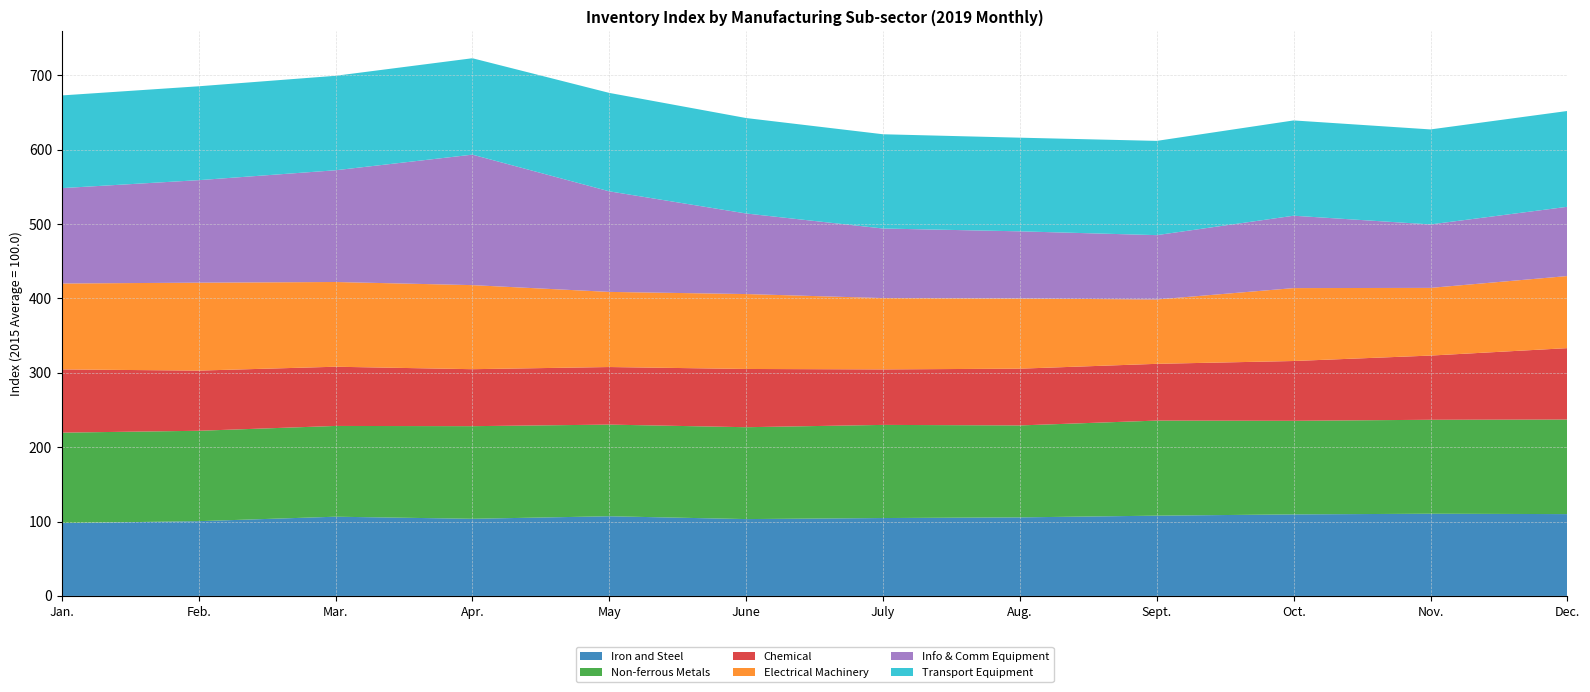

Reading left to right, extract all data points from this chart.

Iron and Steel: 97.9	100.5	106.5	103.7	107.1	103.3	104.7	105.6	107.9	109.6	110.5	110.0
Non-ferrous Metals: 121.6	121.5	122.0	124.5	123.2	123.5	125.2	123.6	127.8	125.8	126.3	127.1
Chemical: 85.0	80.9	79.6	76.6	77.4	78.3	74.6	76.3	76.3	80.4	86.3	96.0
Electrical Machinery: 115.5	118.2	113.9	113.0	101.0	100.7	95.9	94.3	86.5	98.0	91.0	96.9
Info & Comm Equipment: 128.2	137.8	150.2	175.4	135.2	108.3	93.5	90.3	86.5	97.3	85.3	93.1
Transport Equipment: 124.6	126.2	127.0	129.6	132.3	128.3	126.7	125.9	126.7	128.1	127.7	128.8